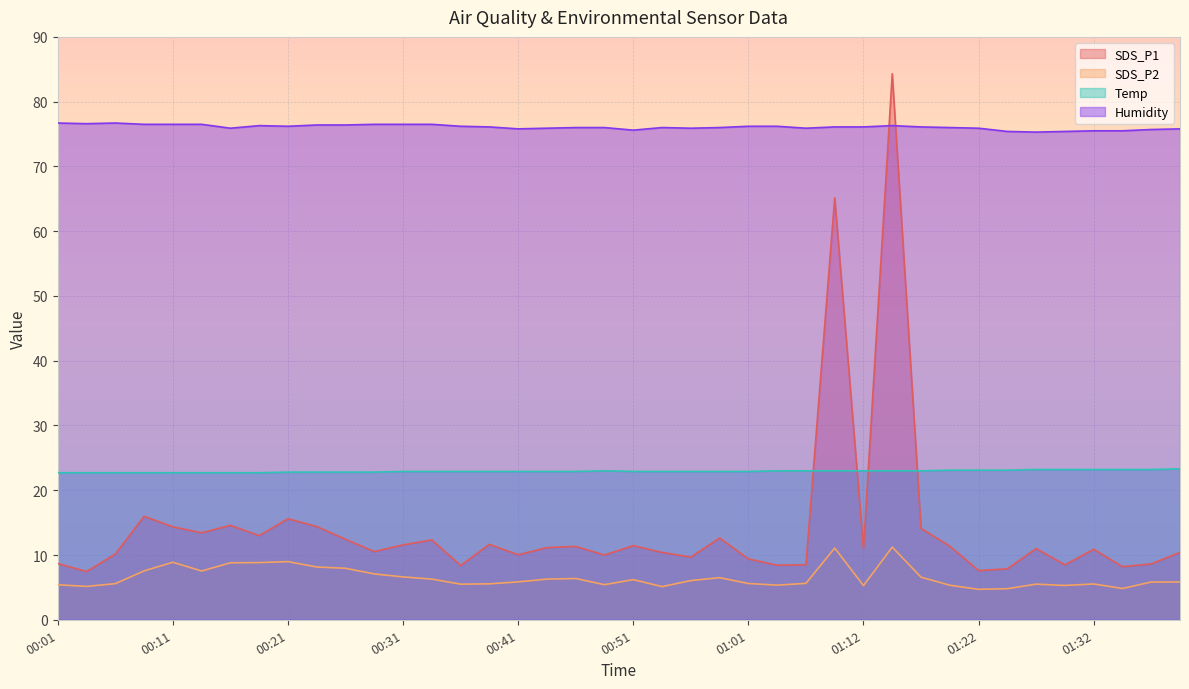

At which category is the sum across all series the highest?

01:14